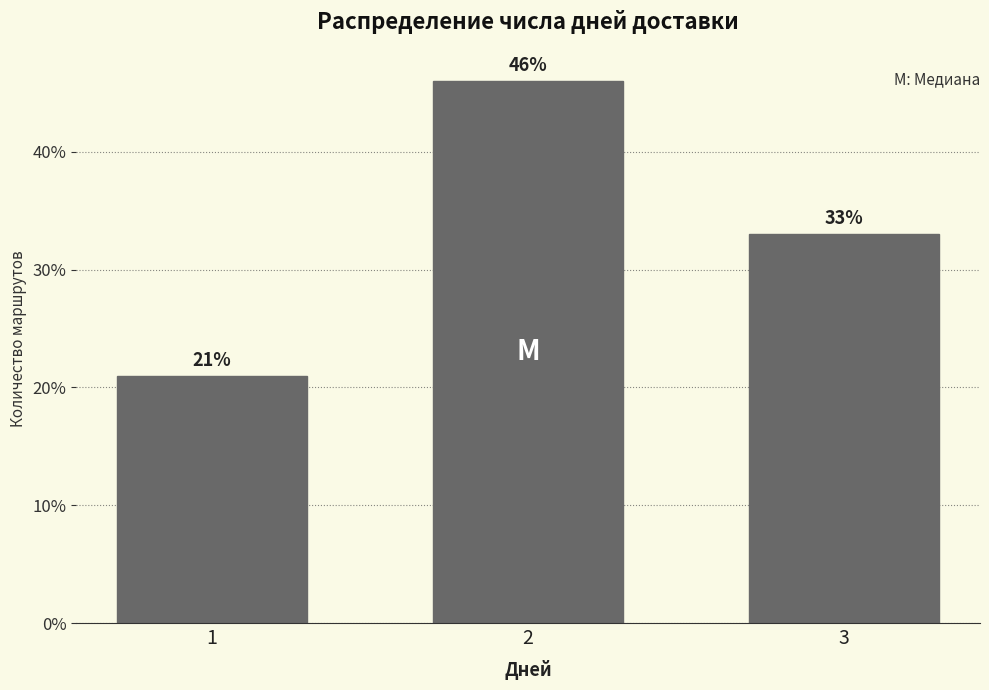

Reading left to right, what are all the values shown in this chart?

1=21	2=46	3=33